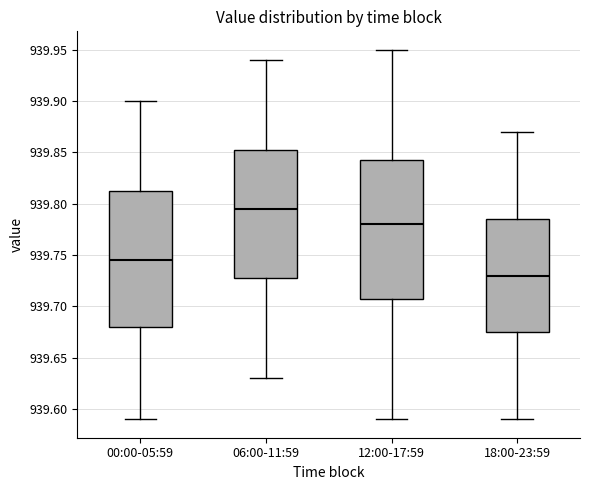

Where does the lower whisker of the box for 12:00-17:59 end on the y-axis? The values are not printed on the chart, so give them approximately, as read against the axis.

939.590